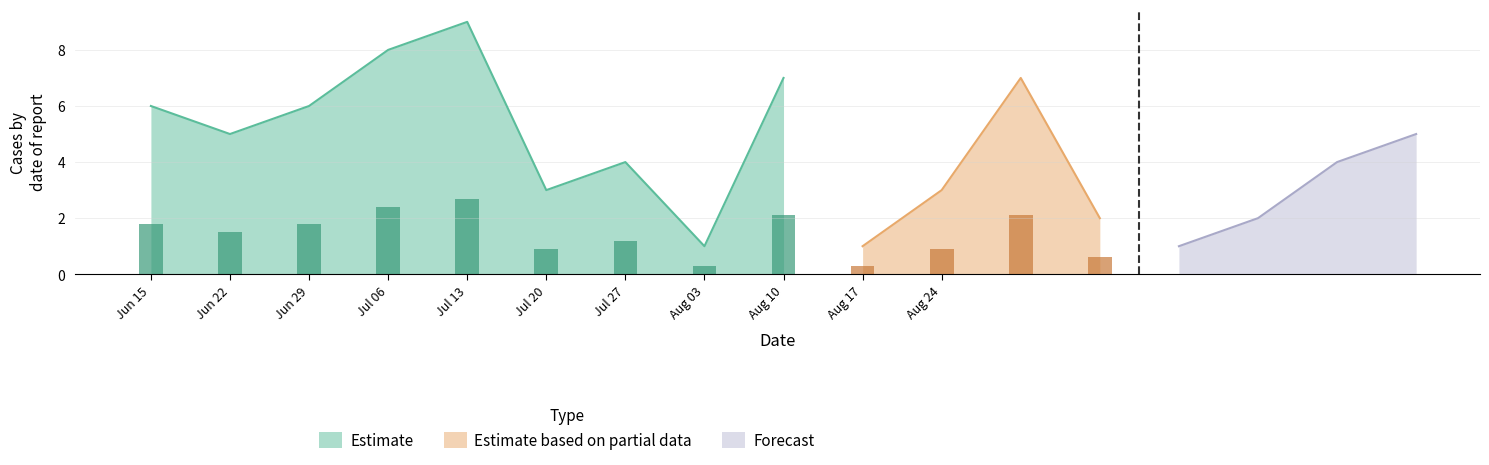

Is it true that Estimate equals 11 at Jun 29?

False